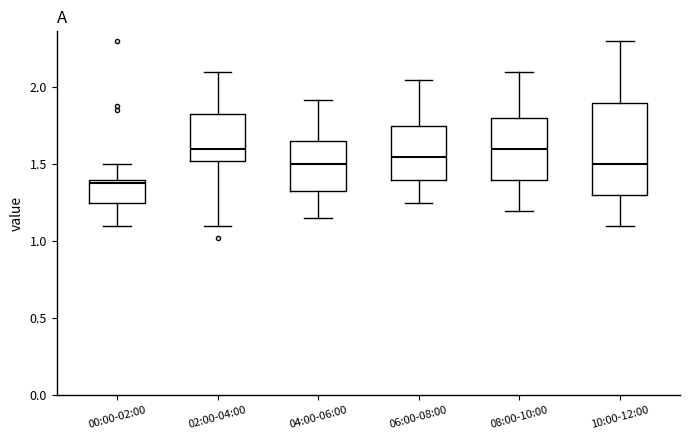

Where does the upper whisker of the box for 02:00-04:00 end on the y-axis? The values are not printed on the chart, so give them approximately, as read against the axis.

2.10